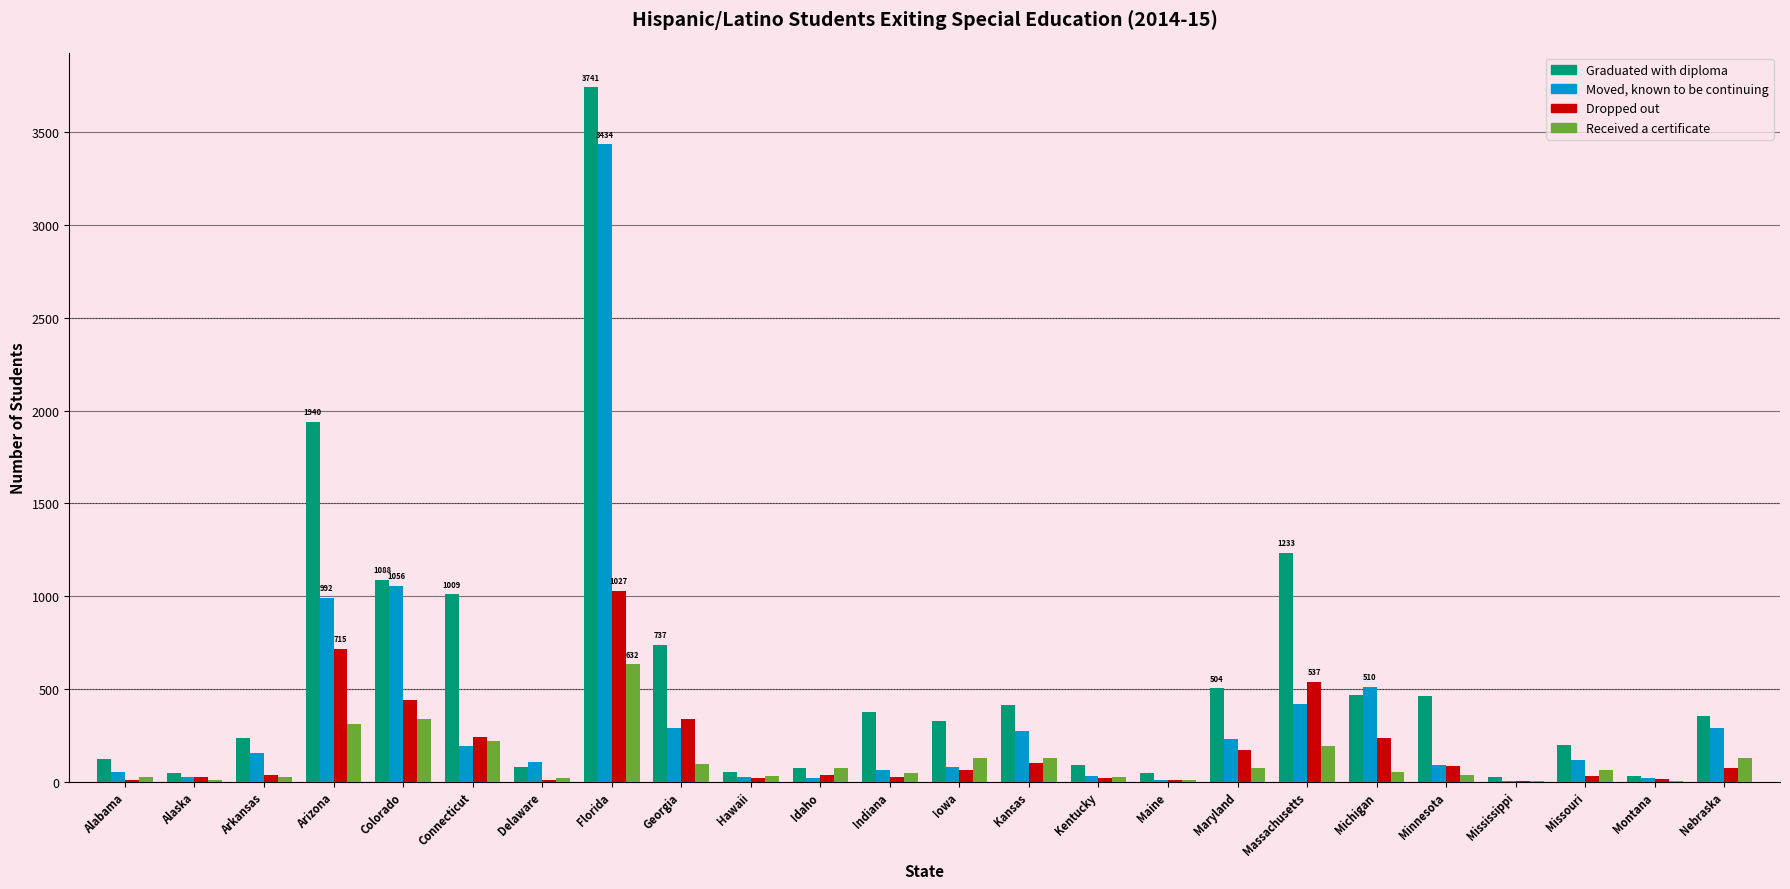

What is the average value of the Graduated with diploma series?

569